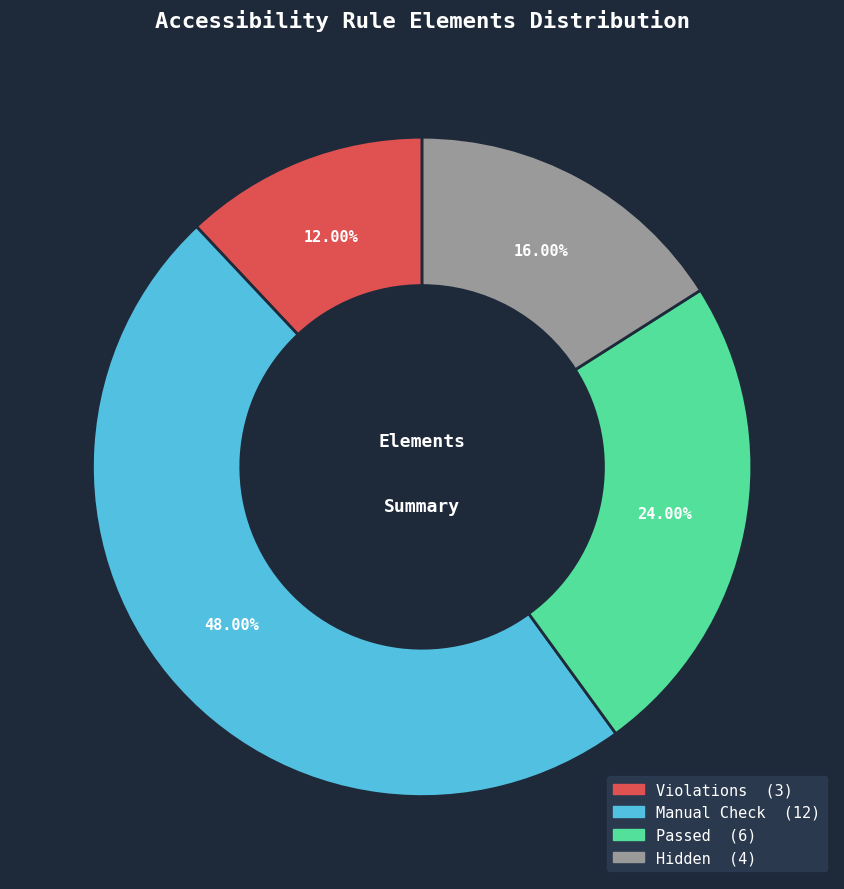

Does any single category account for the majority?

No